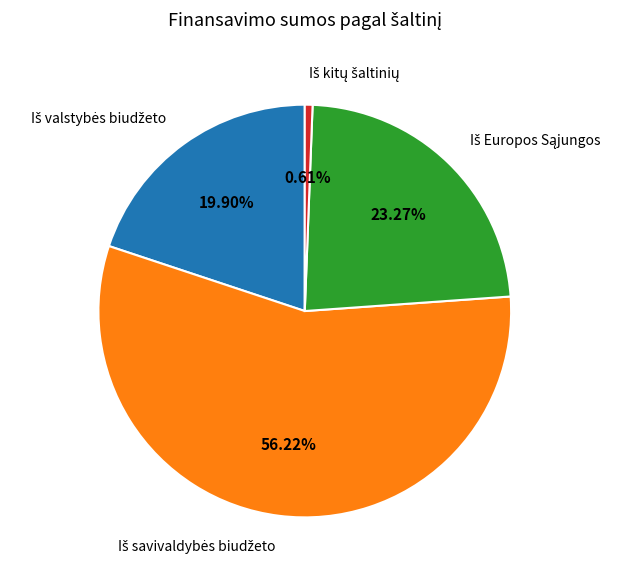

Is there a majority slice in this chart?

Yes